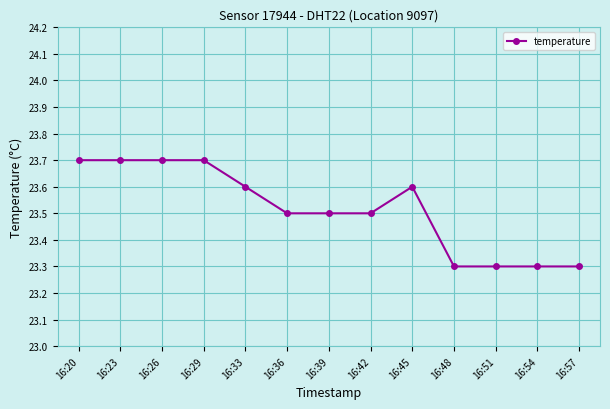

What is the average value?

23.5